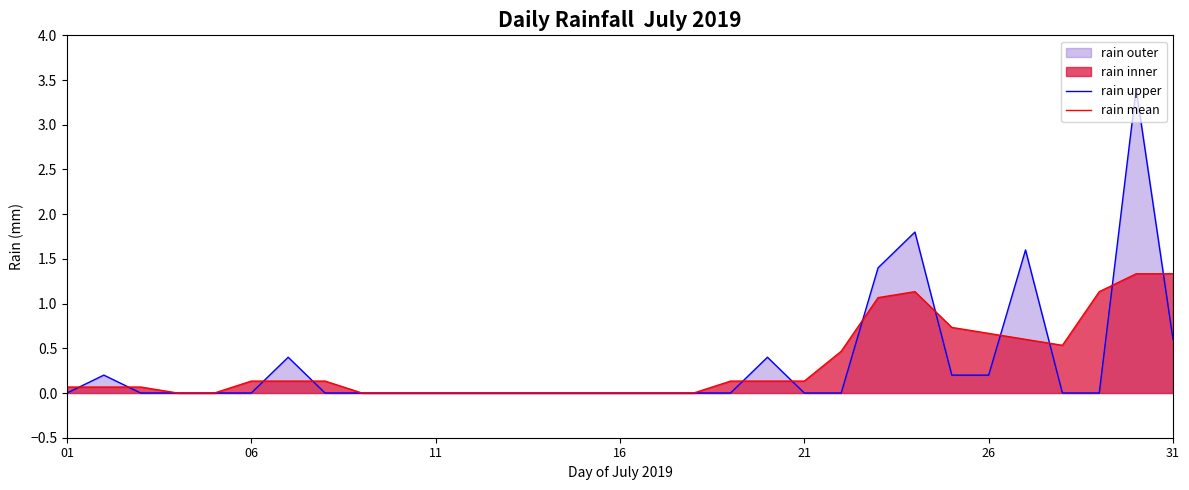

What is the difference between the maximum and minimum values in the rain mean series?

1.3